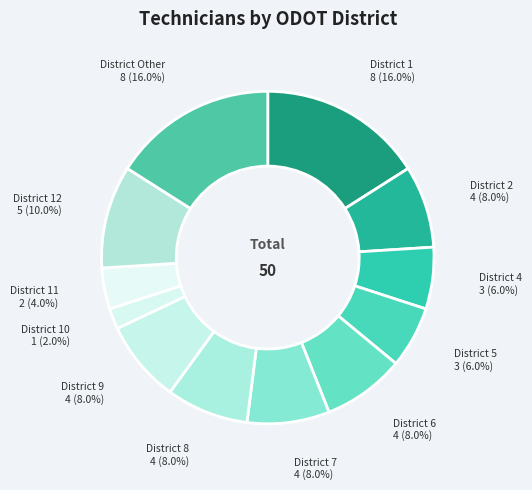

How many slices are in this pie chart?

12